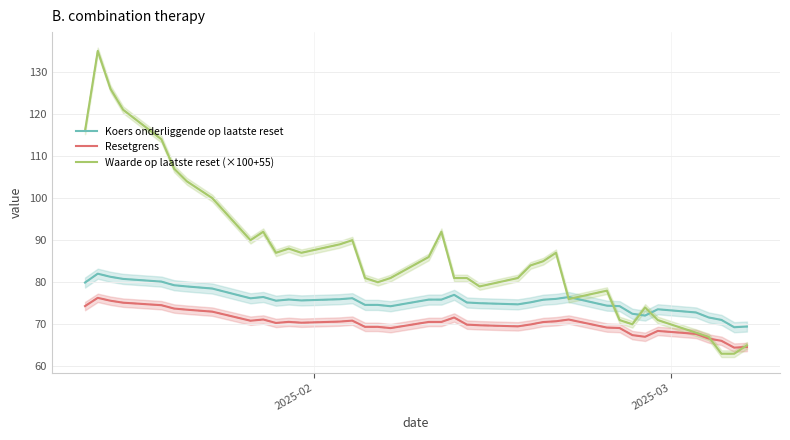

True or false: Koers onderliggende op laatste reset and Resetgrens intersect in this chart.

False